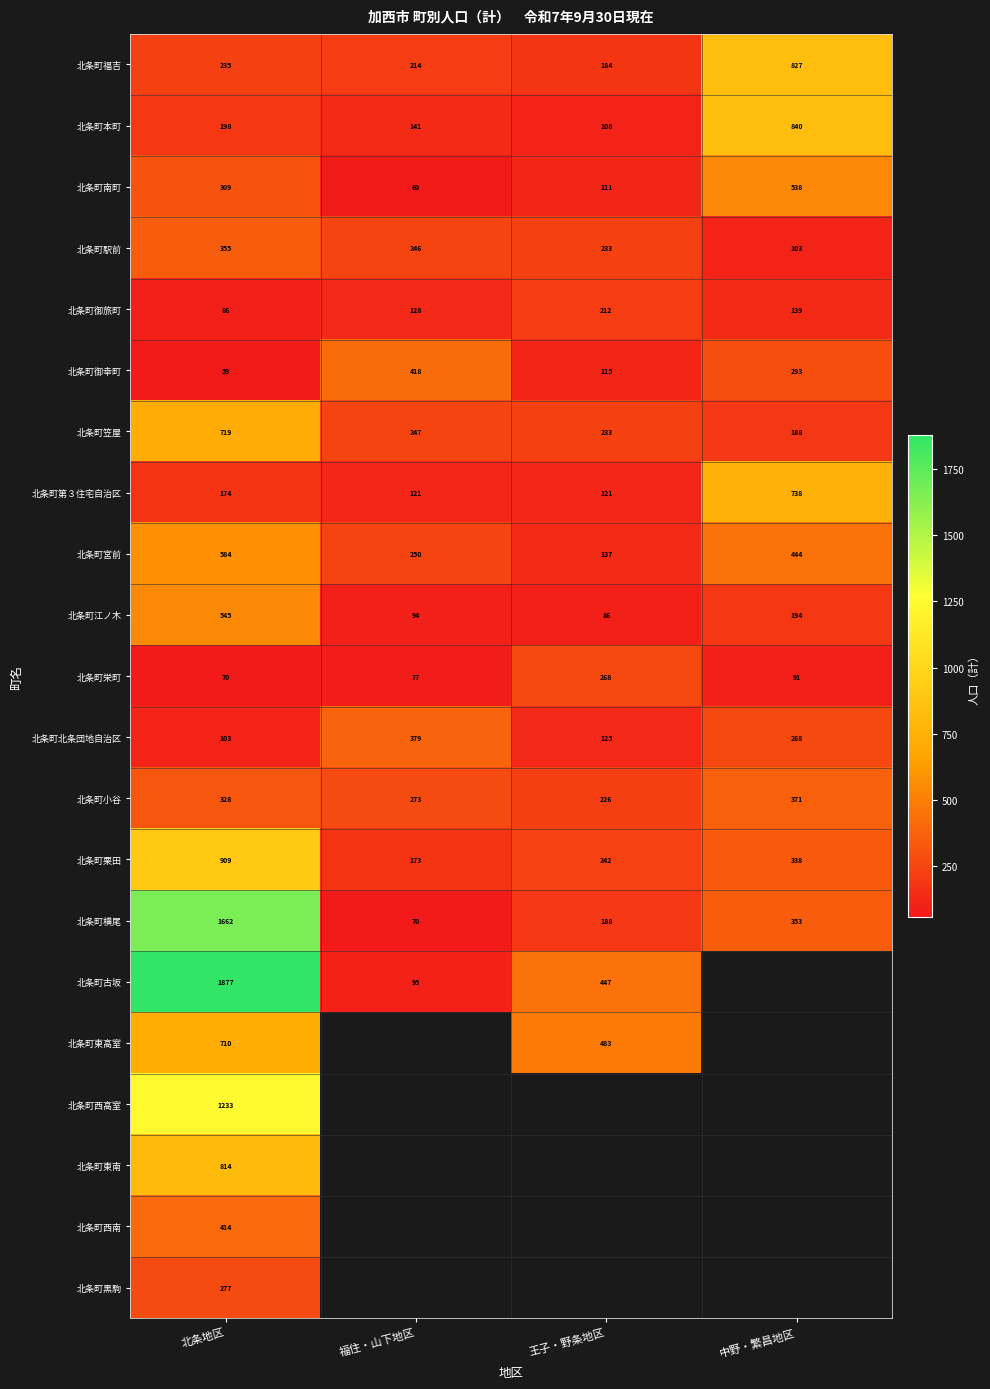

How many values in the 北条町北条団地自治区 series are below 268?

2